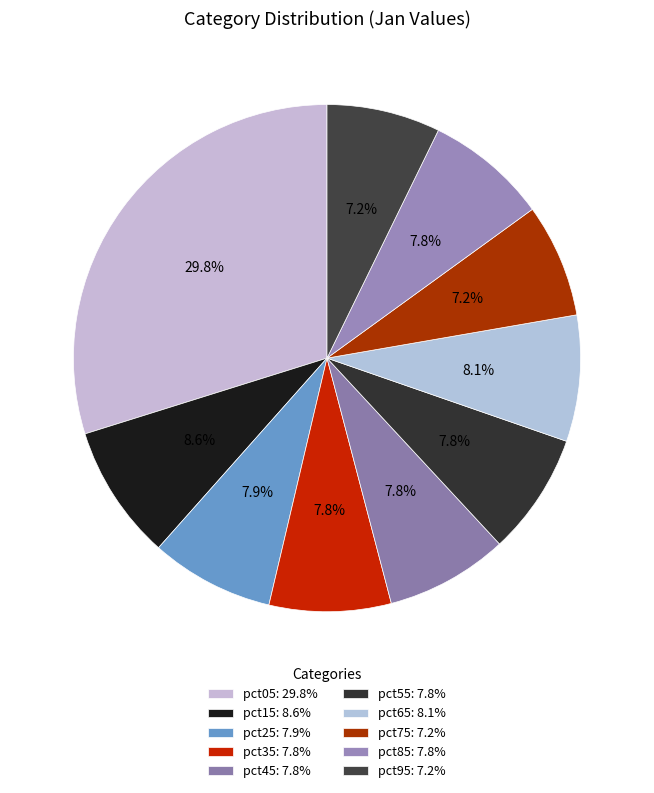

Rank the categories by value from highest to lowest.

pct05, pct15, pct65, pct25, pct45, pct85, pct55, pct35, pct75, pct95